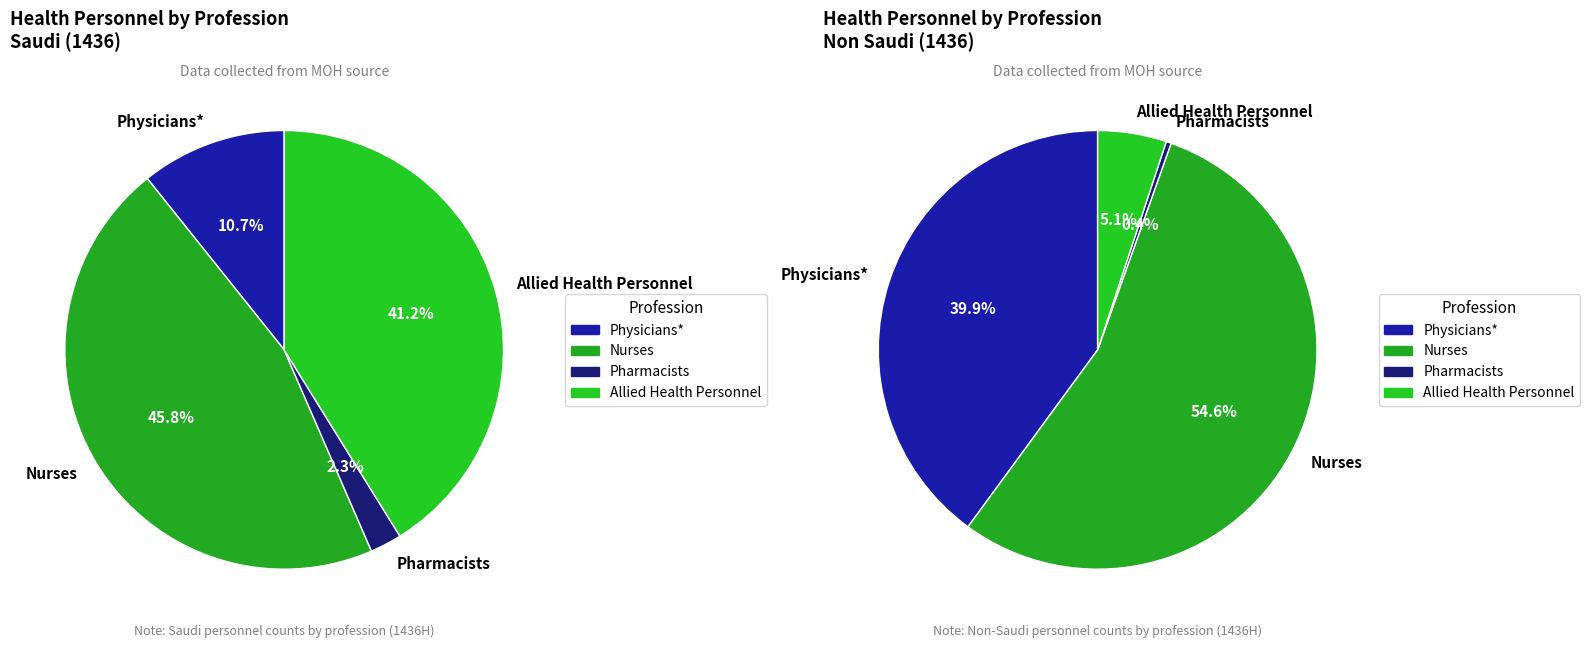

True or false: Physicians* accounts for 40% of the total.

True